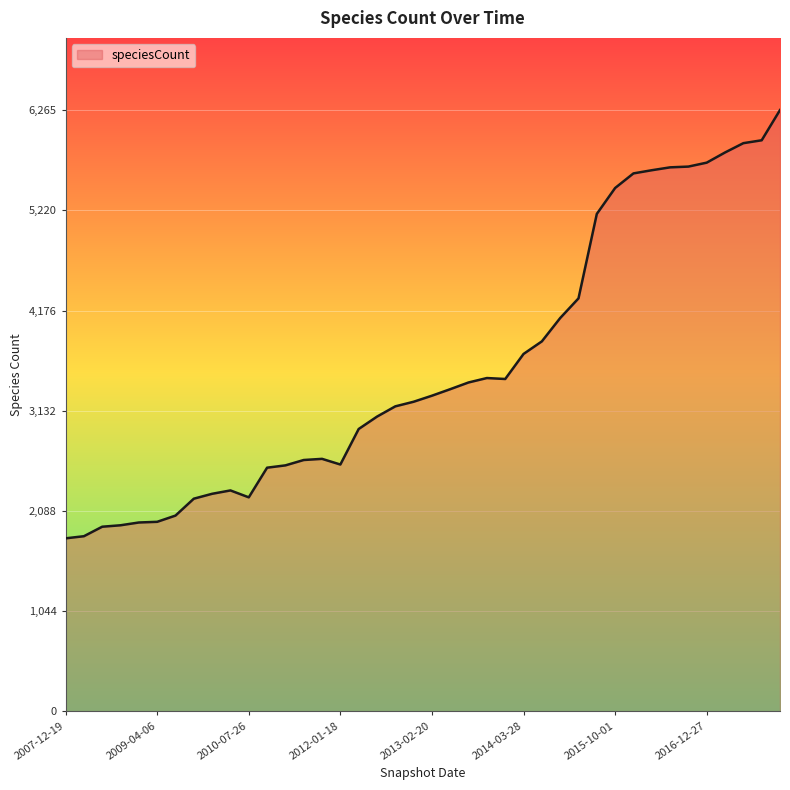

What is the maximum value shown in the chart?

6265